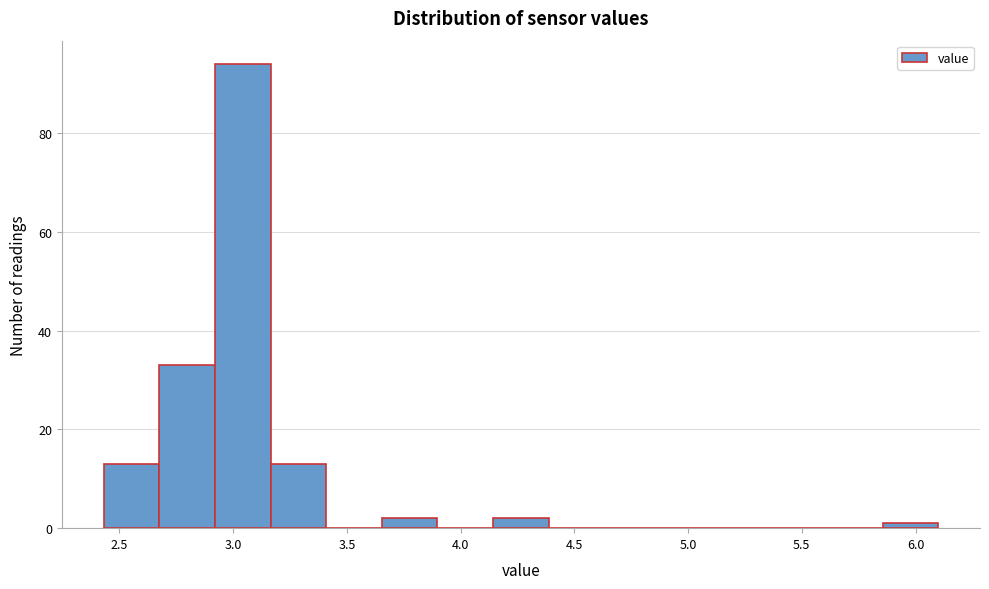

Reading left to right, transcribe this chart: for each bar, give the range it covers on the x-axis and its height. Neither the bar edges nor the heights are printed on the chart, so give them approximately, as read against the axes.

2.45 to 2.65: 14
2.65 to 2.90: 34
2.90 to 3.15: 94
3.15 to 3.40: 14
3.40 to 3.65: 0
3.65 to 3.90: 2
3.90 to 4.15: 0
4.15 to 4.40: 2
4.40 to 4.65: 0
4.65 to 4.90: 0
4.90 to 5.10: 0
5.10 to 5.35: 0
5.35 to 5.60: 0
5.60 to 5.85: 0
5.85 to 6.10: under 2